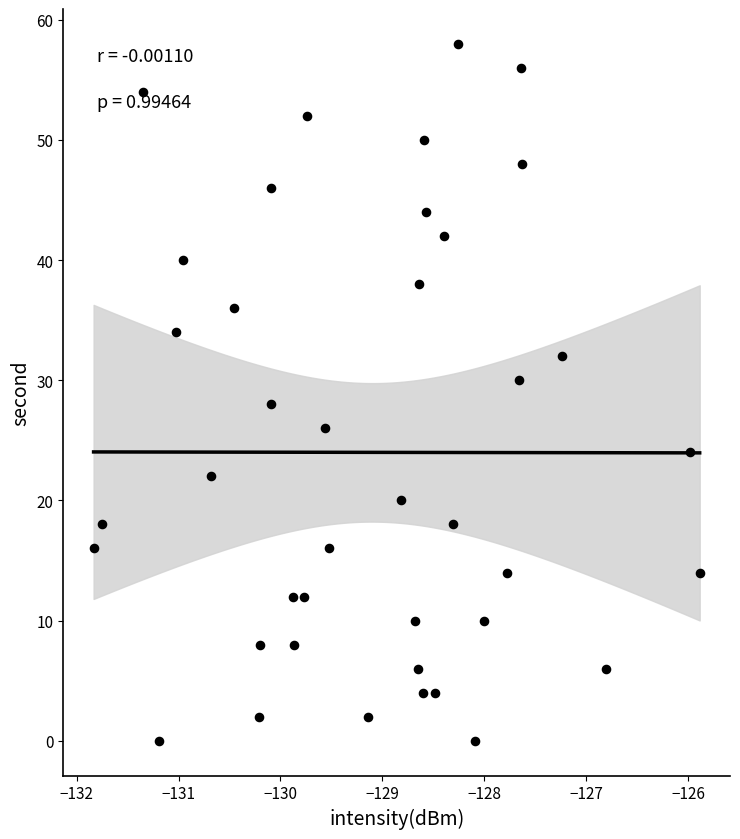

What is the range of Y values (max minus min)?

58